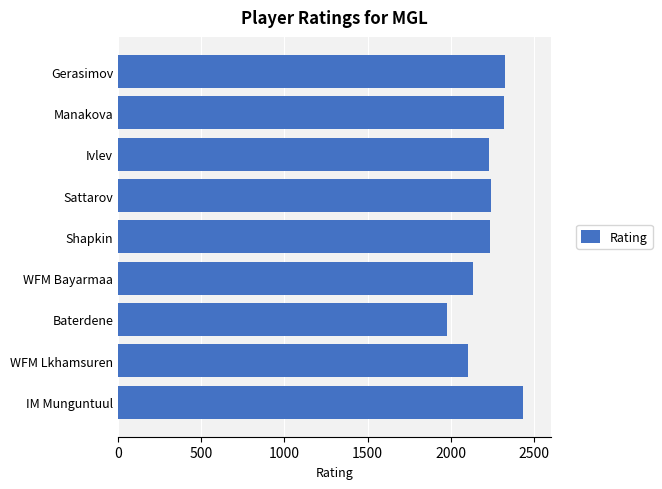

What is the difference between the maximum and minimum values?

456